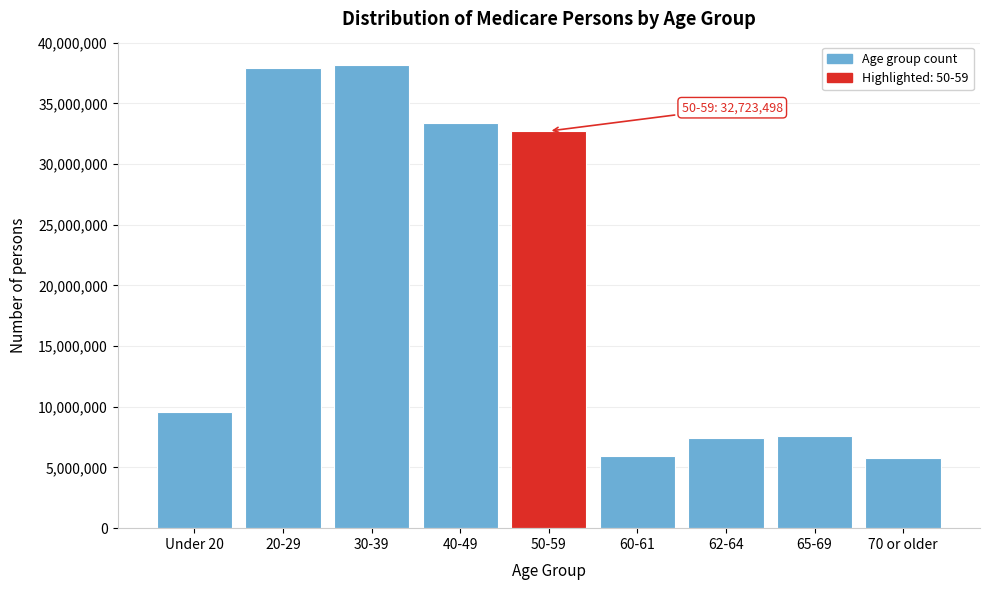

Between 50-59 and 70 or older, which is larger?

50-59